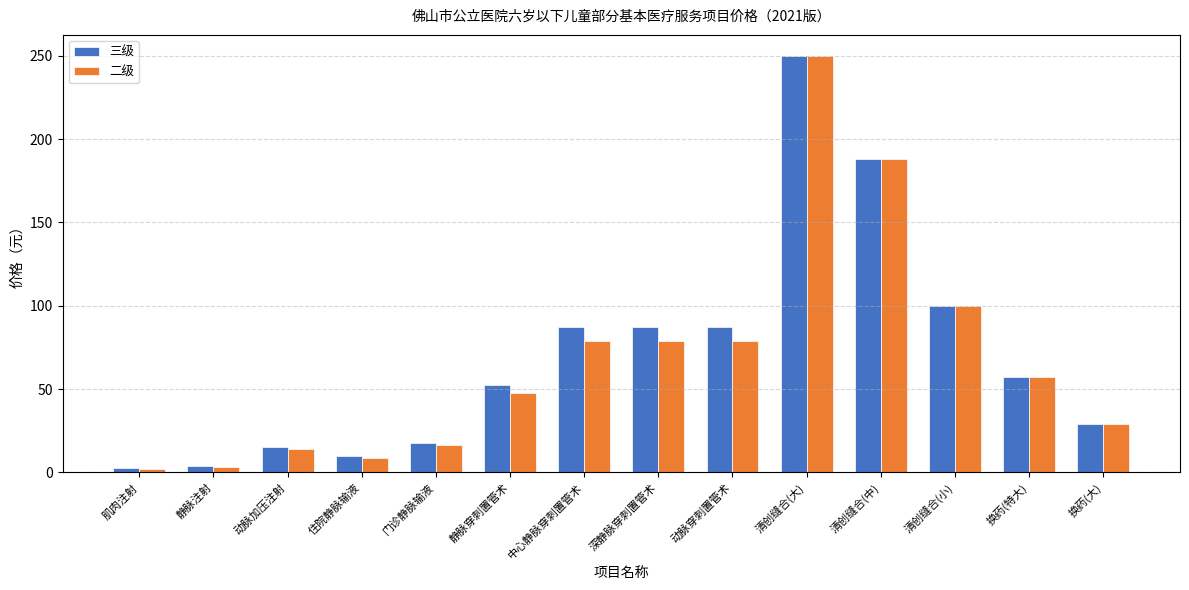

At which category does the chart reach its peak across all series?

清创缝合(大)